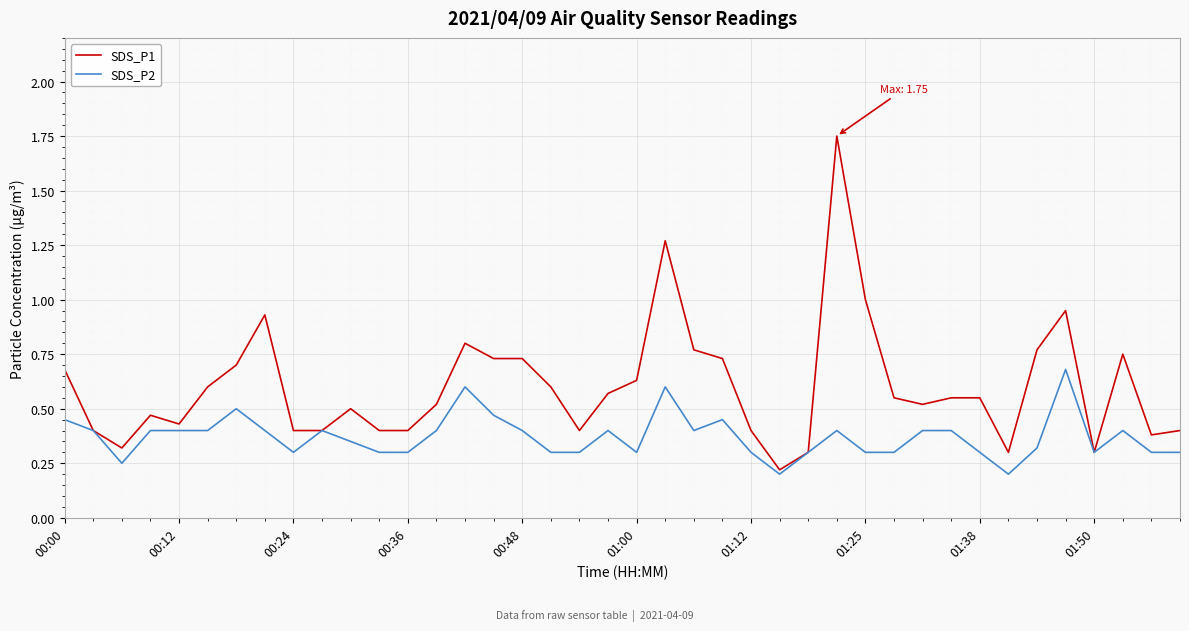

List the series in order of their peak value, lowest first.

SDS_P2, SDS_P1